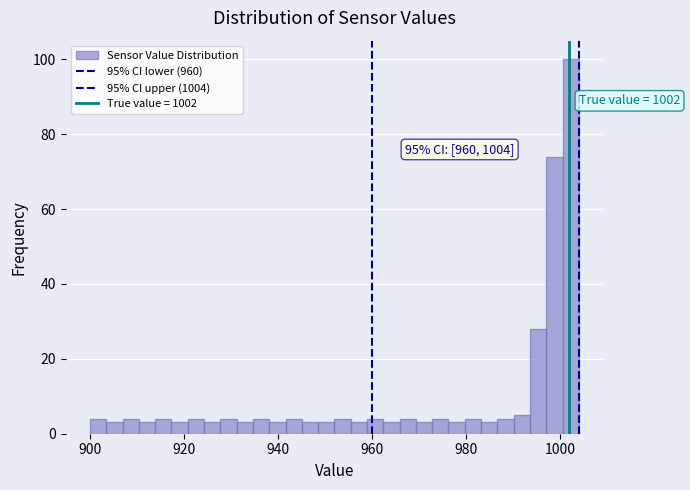

Around what value on the x-axis is the tallest bar? Give the approximate position of its centre, as read against the axis.

1002